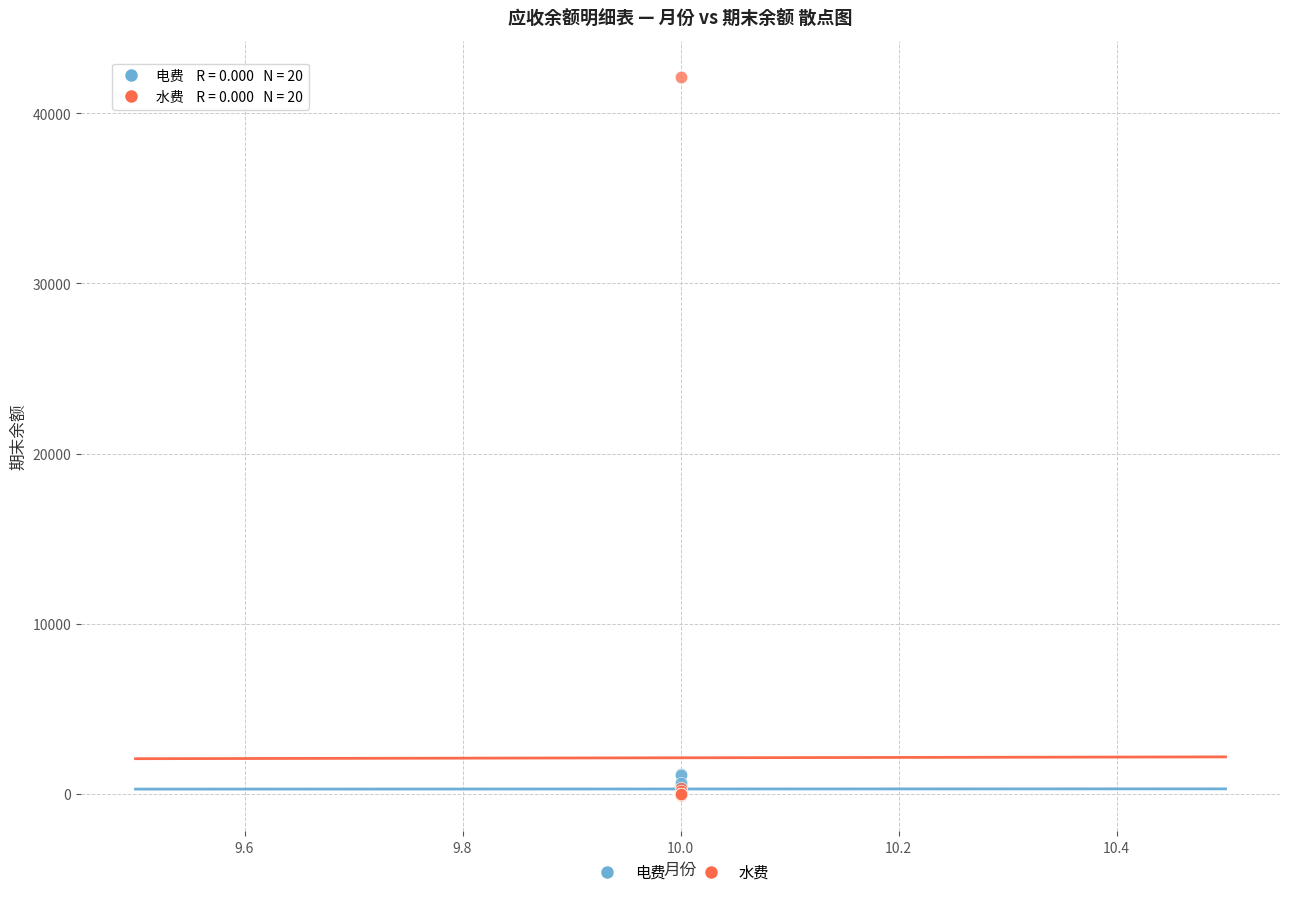

What are all the series names shown in the legend?

电费, 水费